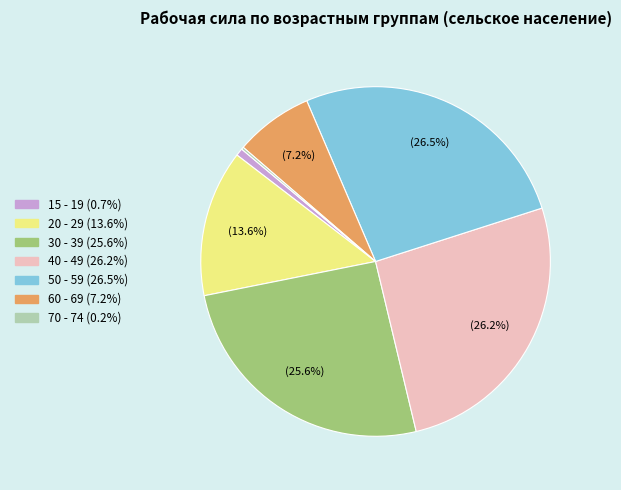

Combined, what portion of the pie is 20 - 29 and 50 - 59?

40.1%